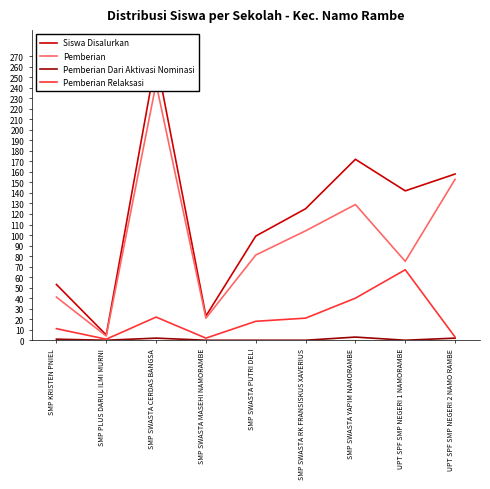

What is the label of the 6th point from the right?

SMP SWASTA MASEHI NAMORAMBE